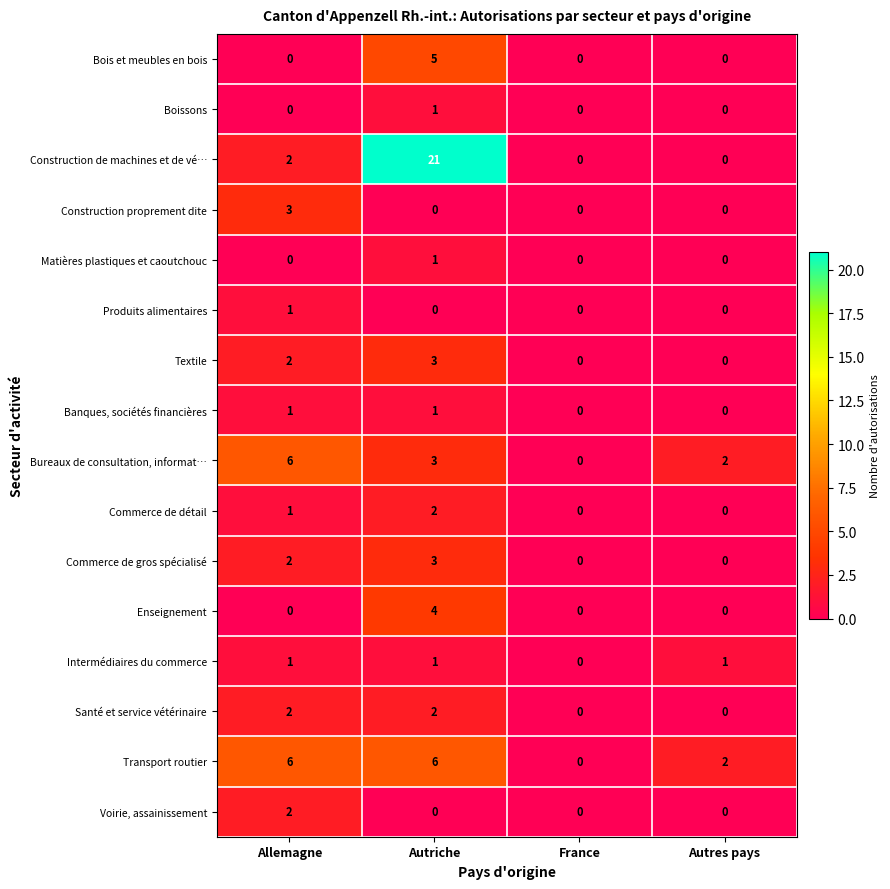

How many data points does each series have?

4